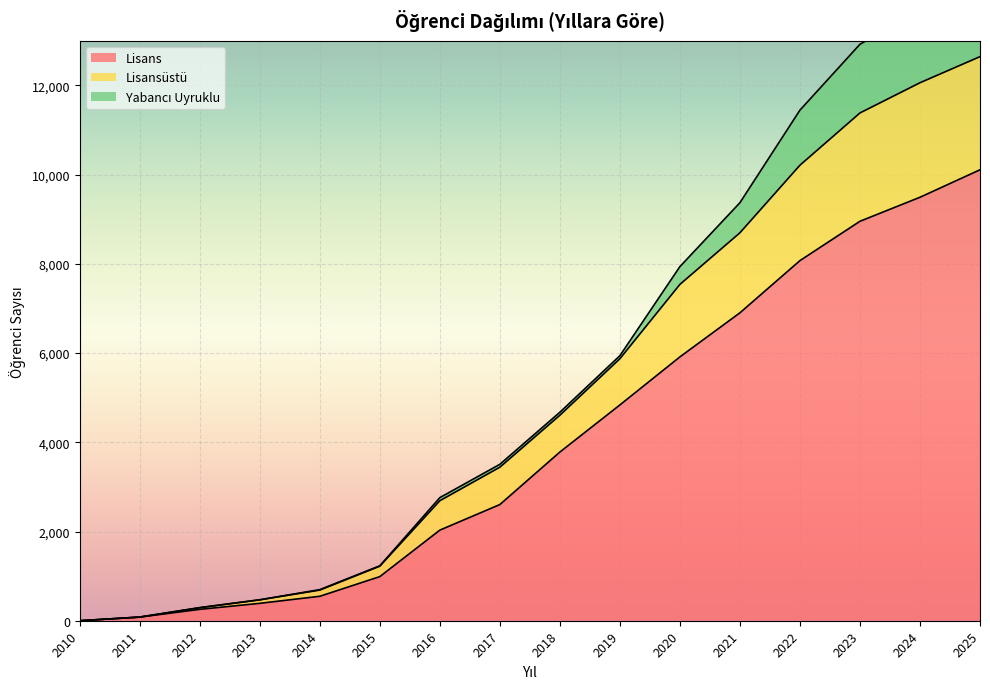

True or false: Lisansüstü and Yabancı Uyruklu cross at least once.

False